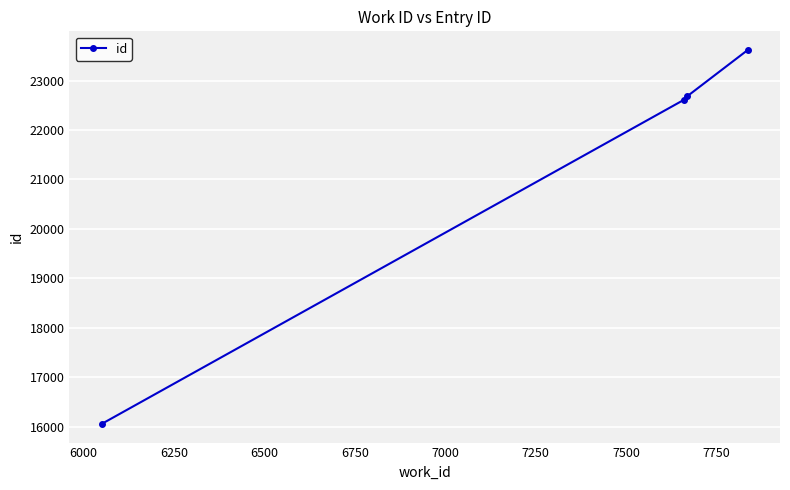

True or false: the data has more than 1 interior local peaks.

False